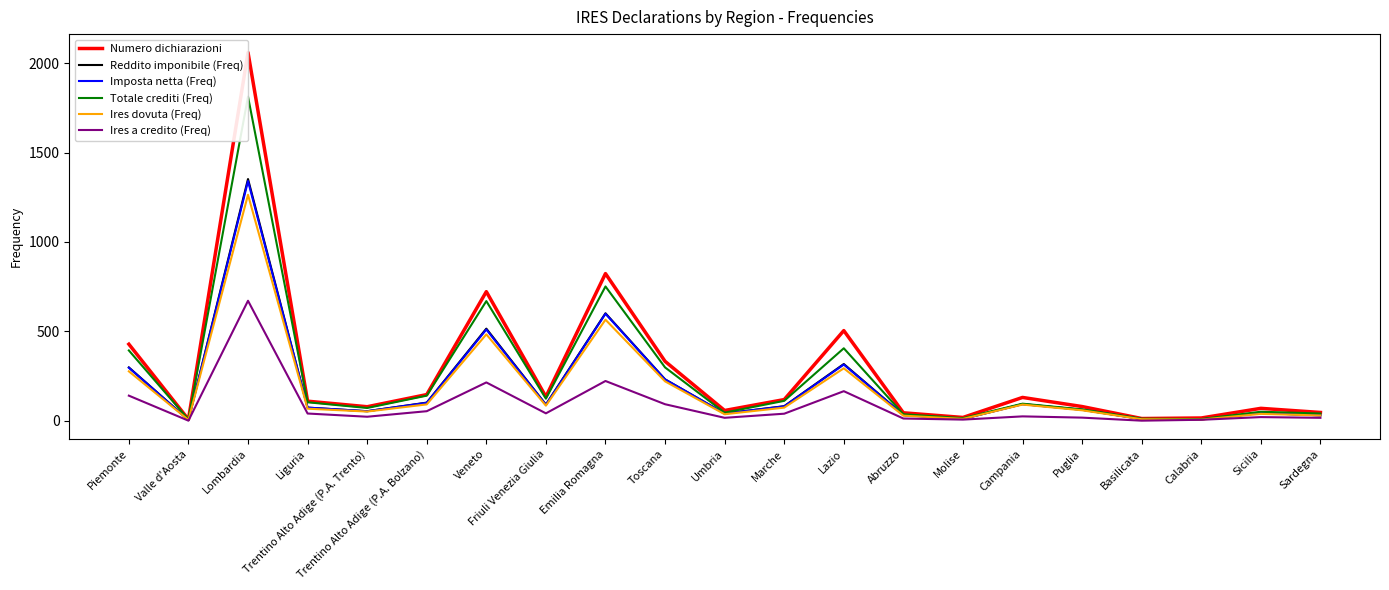

What value does the Reddito imponibile (Freq) series have at Marche, to the nearest 50?

100